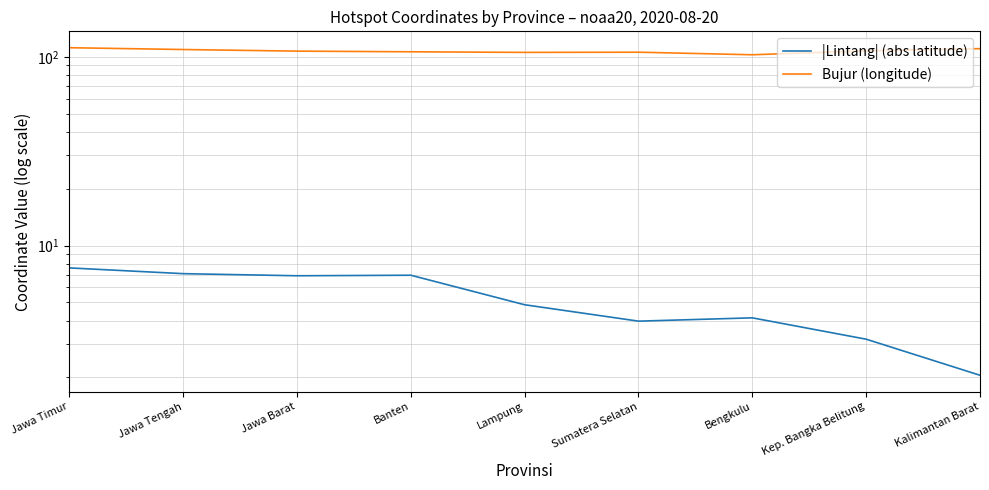

How many values in the |Lintang| (abs latitude) series exceed 4?

6